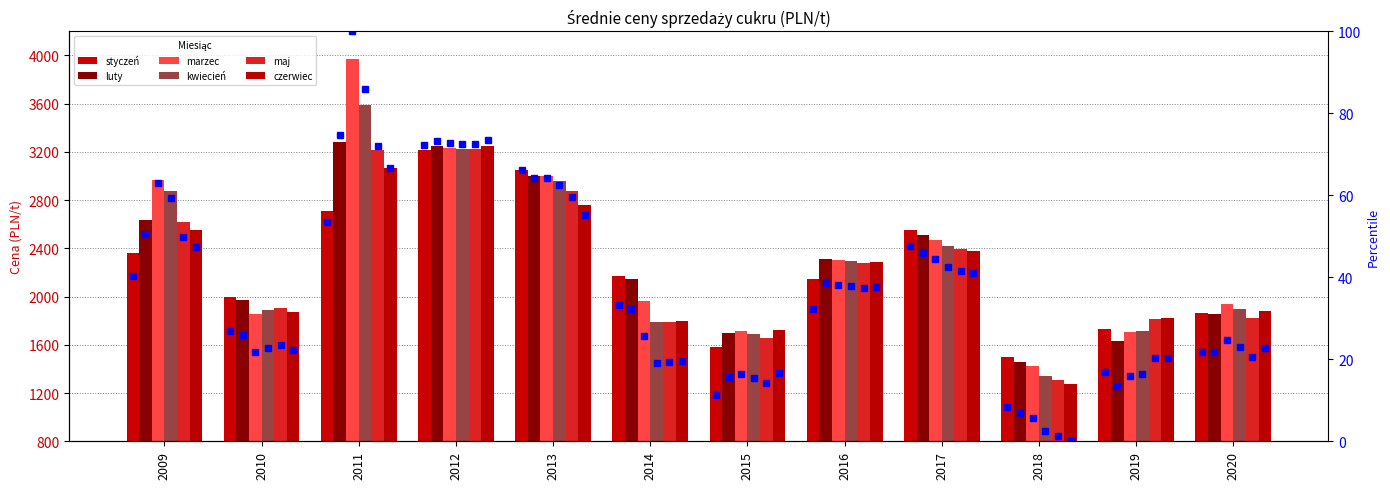

At which category is the sum across all series the highest?

2011